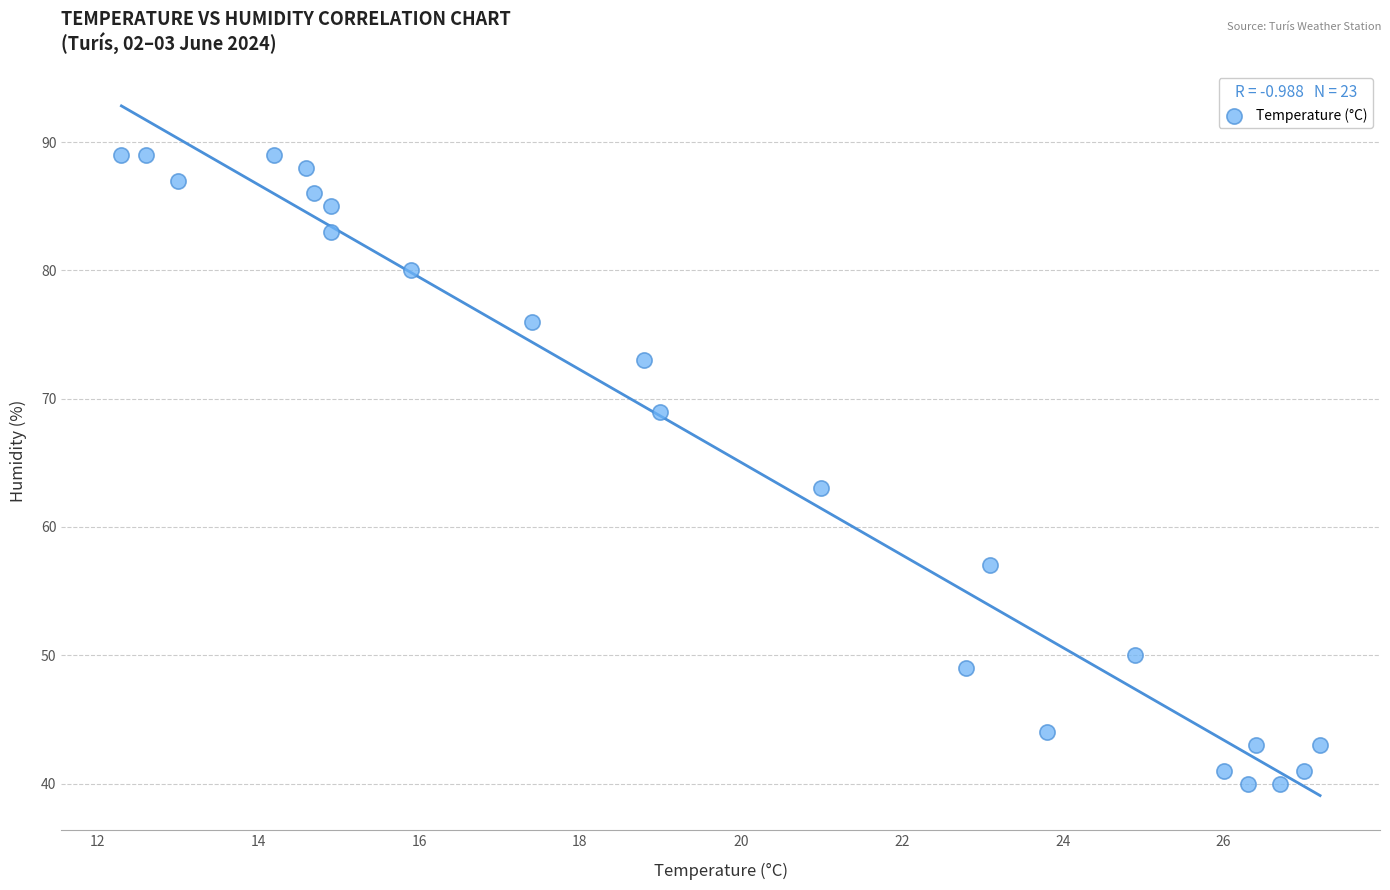

What is the range of Y values (max minus min)?

49